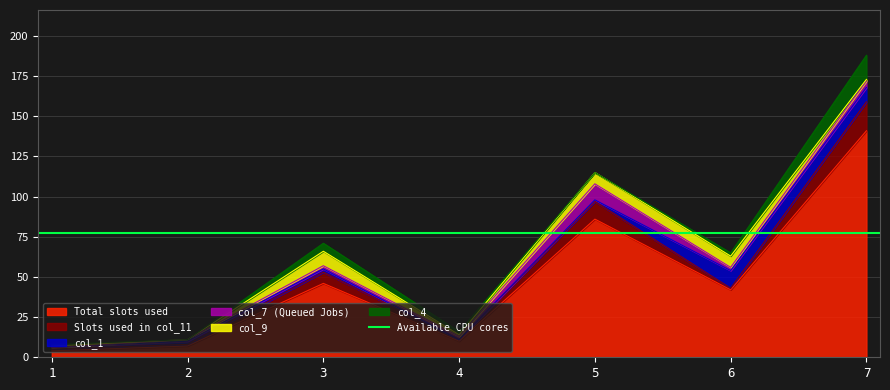

True or false: Total slots used has a value of 72 at 6.

False